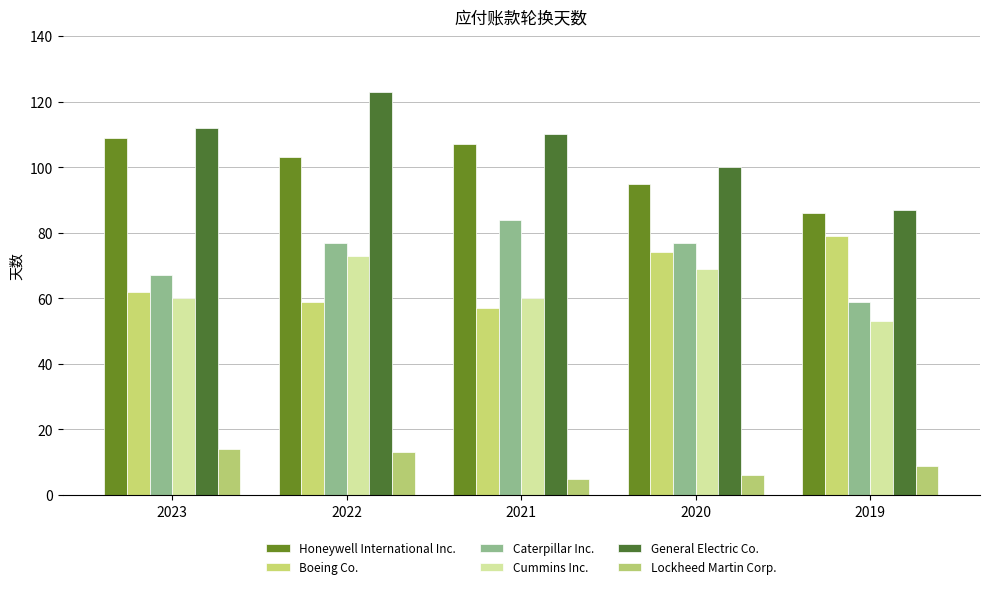

The Boeing Co. series shows 62 at 2023. True or false?

True